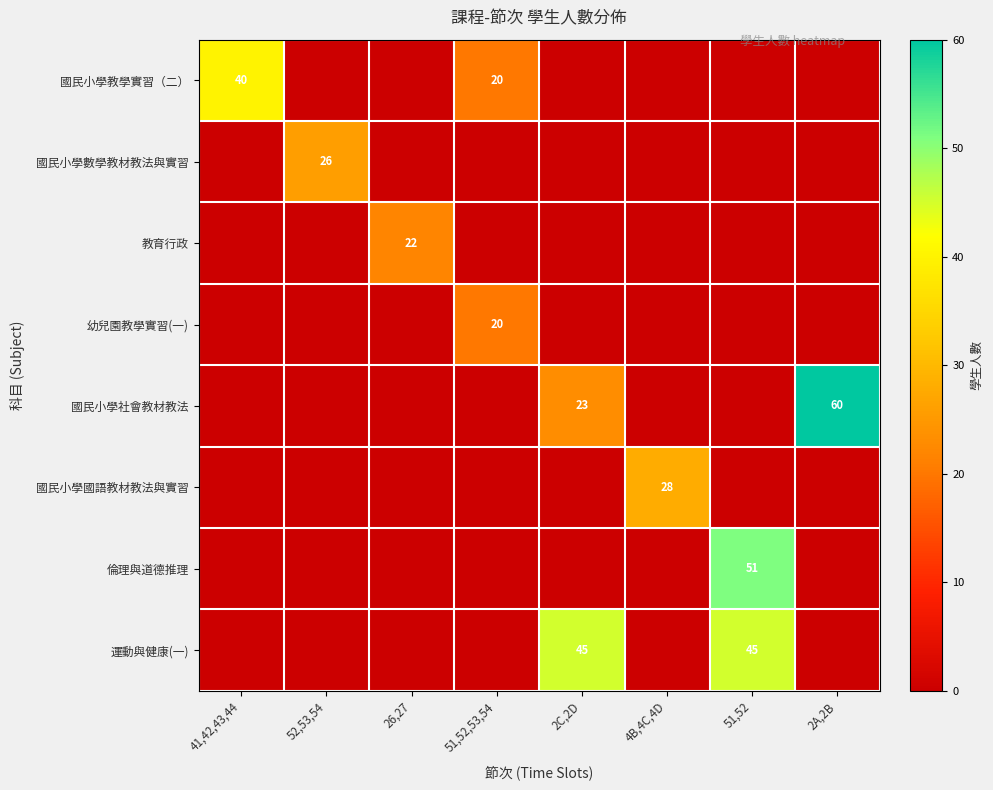

Count the number of data series in this chart.

8